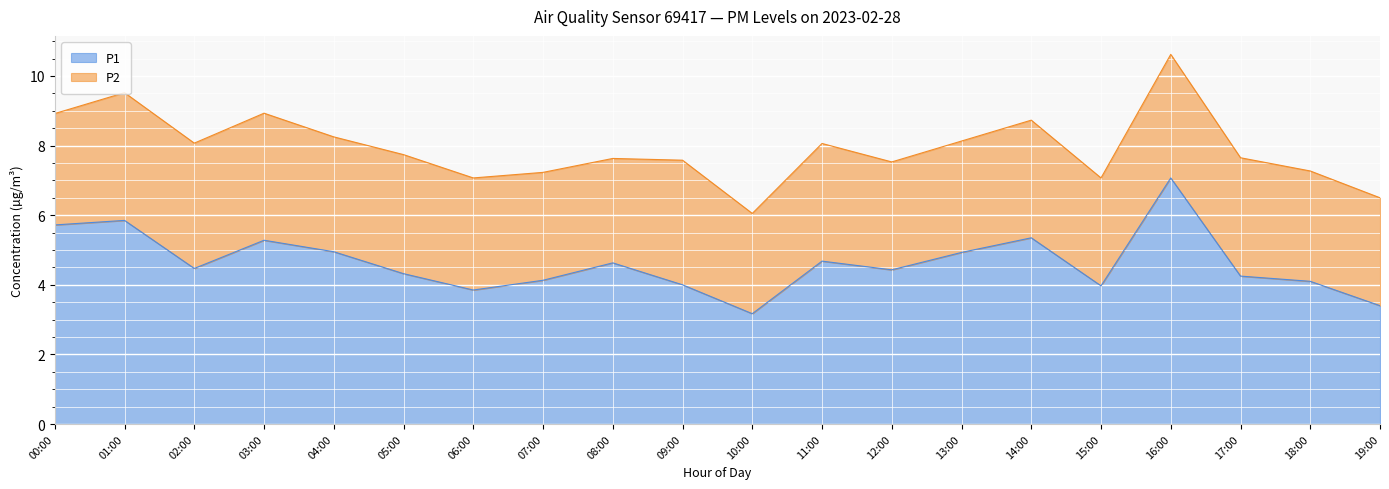

How many values exceed 4?

15